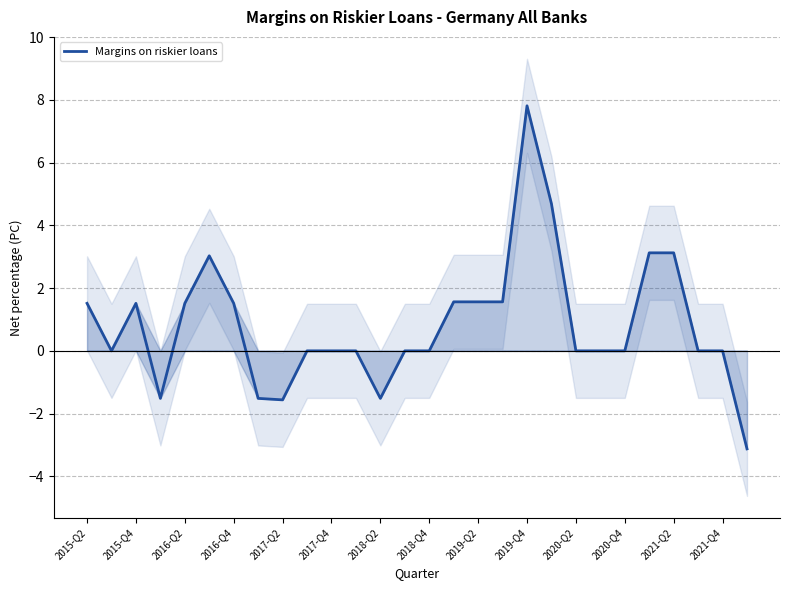

Read the value at 15.

1.6